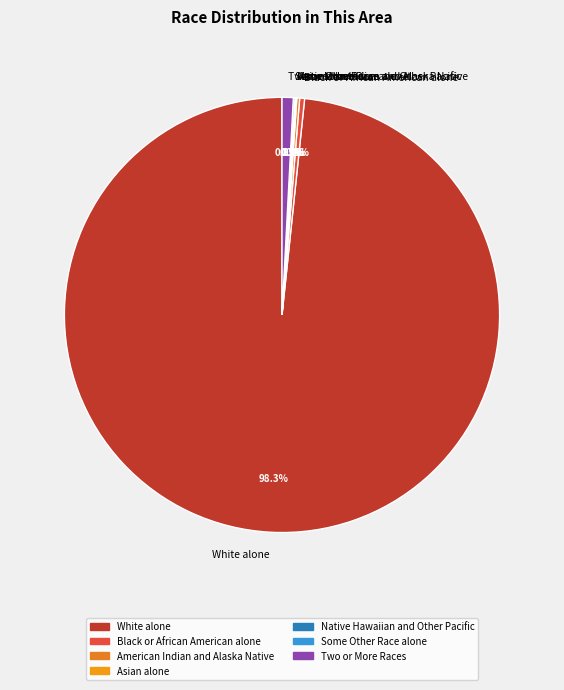

Which slice is the largest?

White alone